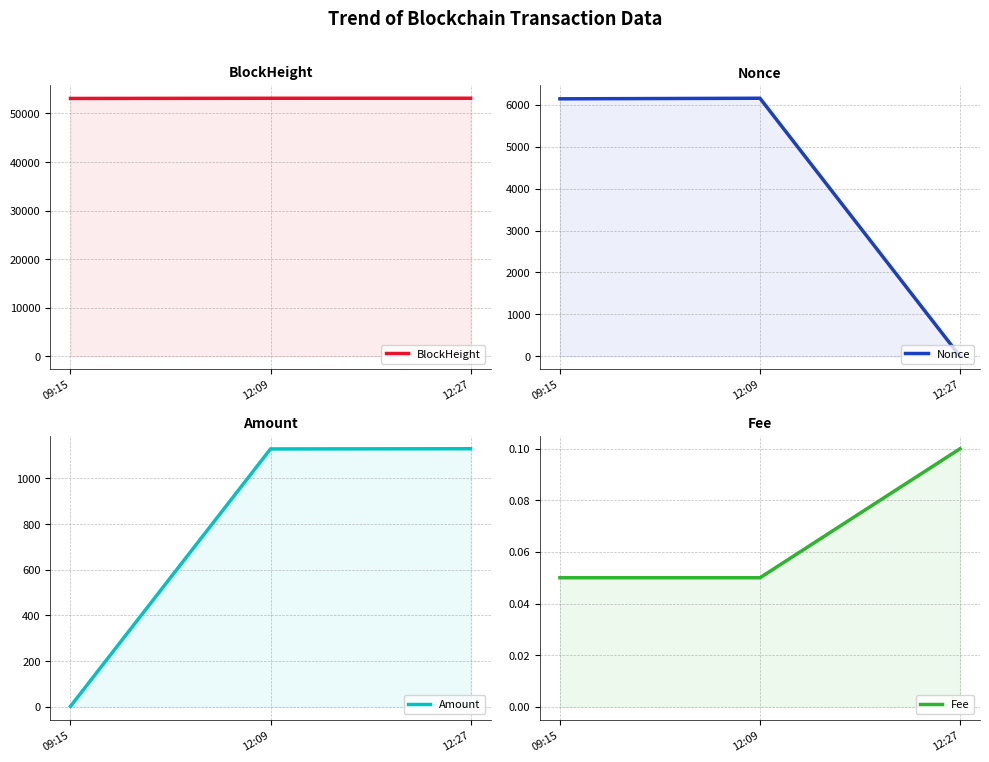

Is the value of Amount at 12:27 greater than the value of Fee at 12:09?

Yes